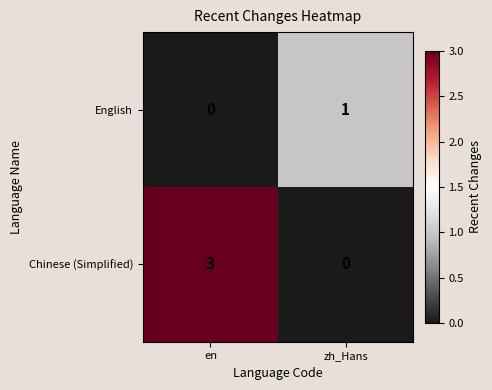

At which label is Chinese (Simplified) closest to 1?

zh_Hans